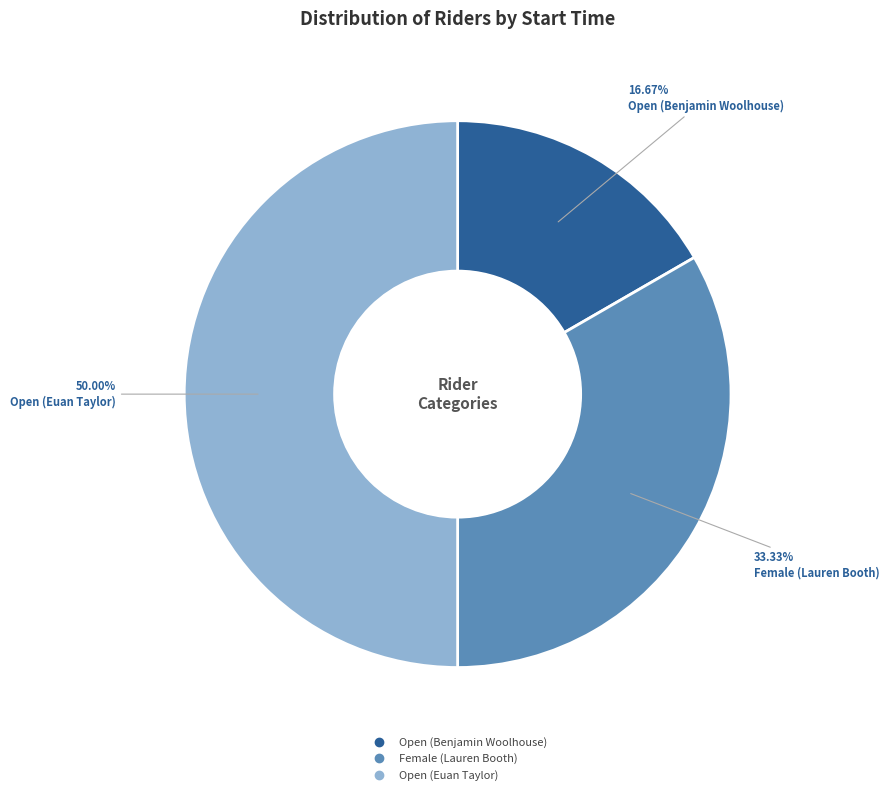

True or false: Open (Benjamin Woolhouse) accounts for 17% of the total.

True